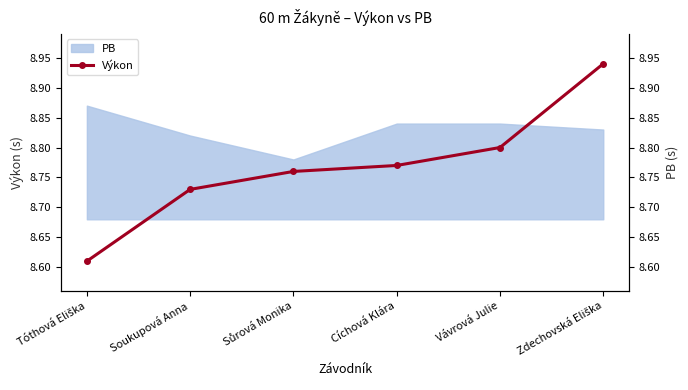

How many values are between 8 and 9?

6